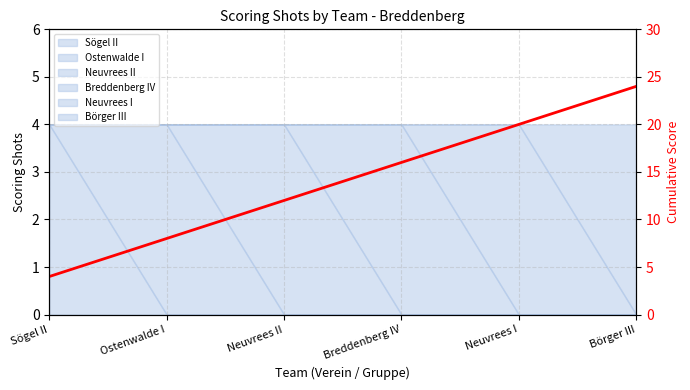

How many values are between 8 and 20?

4